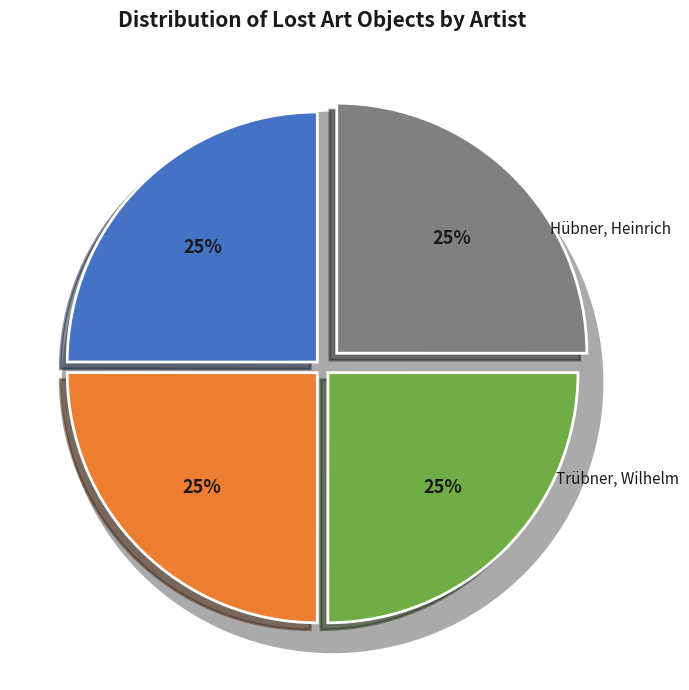

Combined, what portion of the pie is Leistikow, Walter and Hübner, Heinrich?

50.0%